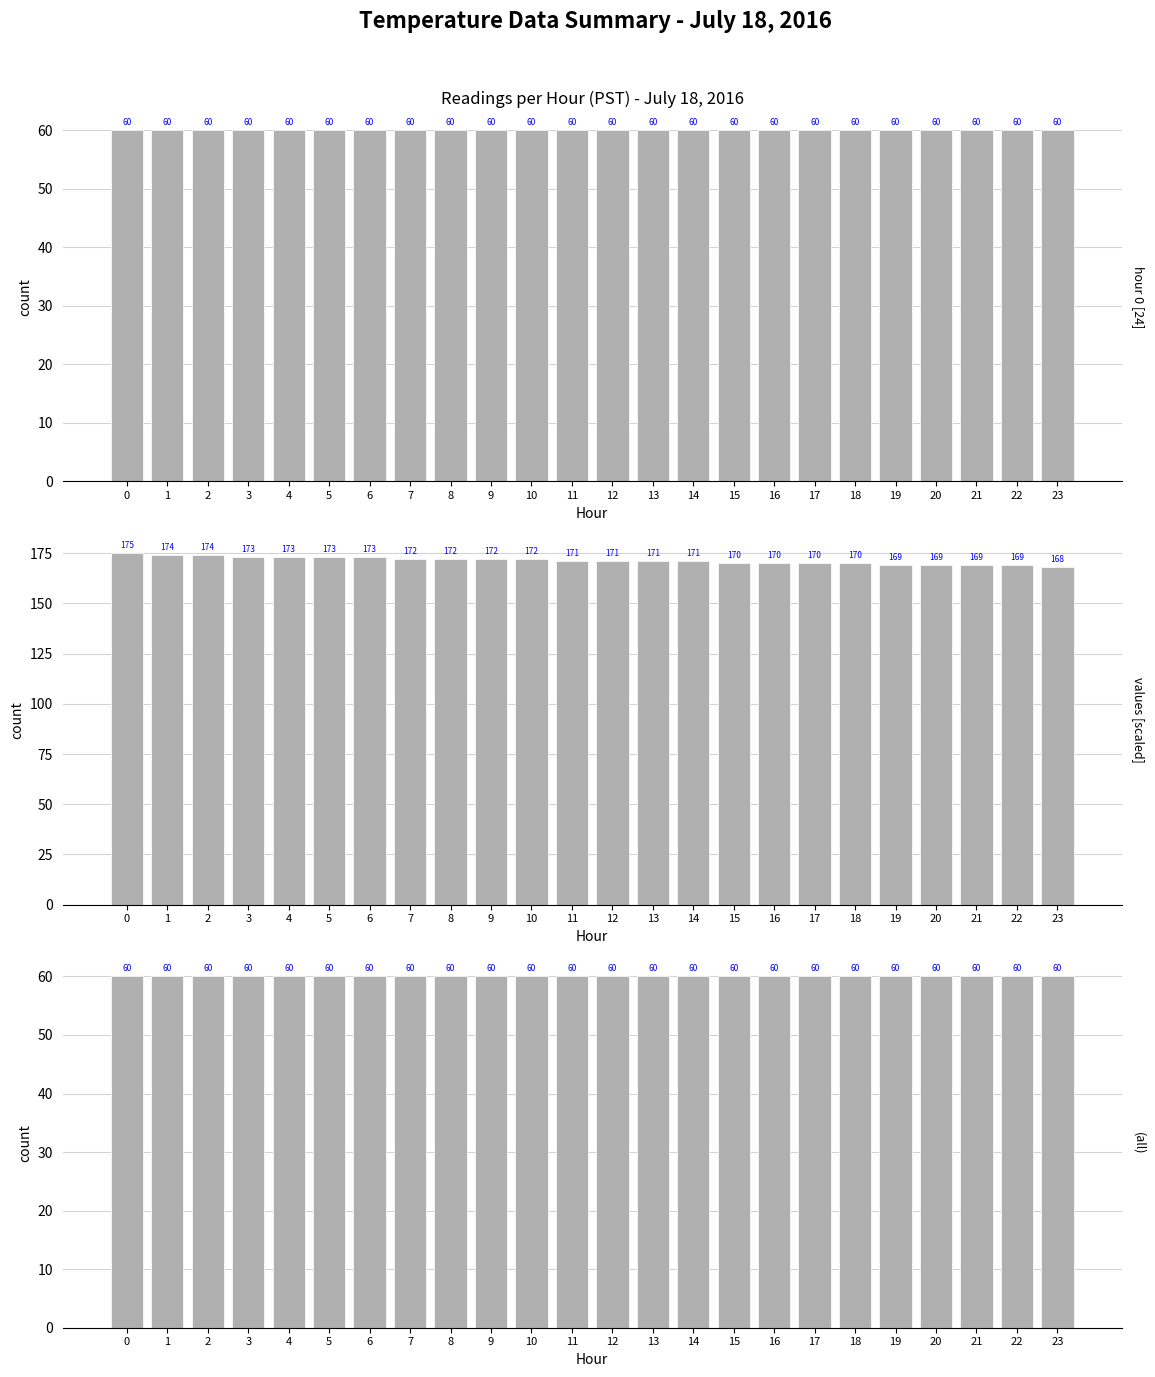

The value of values [scaled] at 22 is 169. True or false?

True